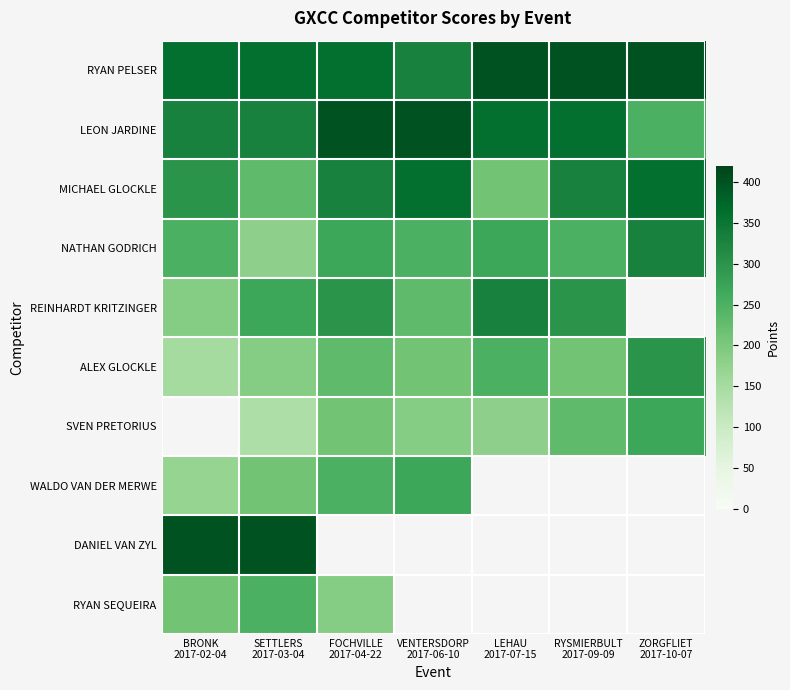

How many values in WALDO VAN DER MERWE are above zero?

4